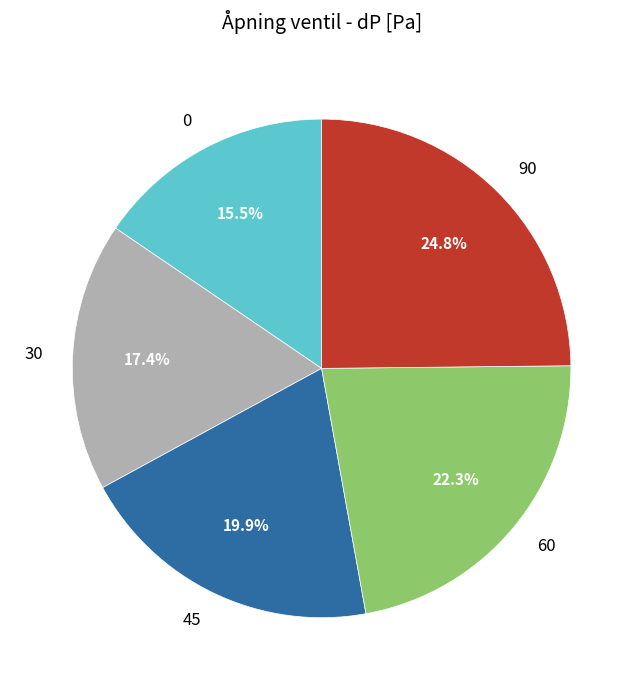

Count the number of slices in the pie.

5